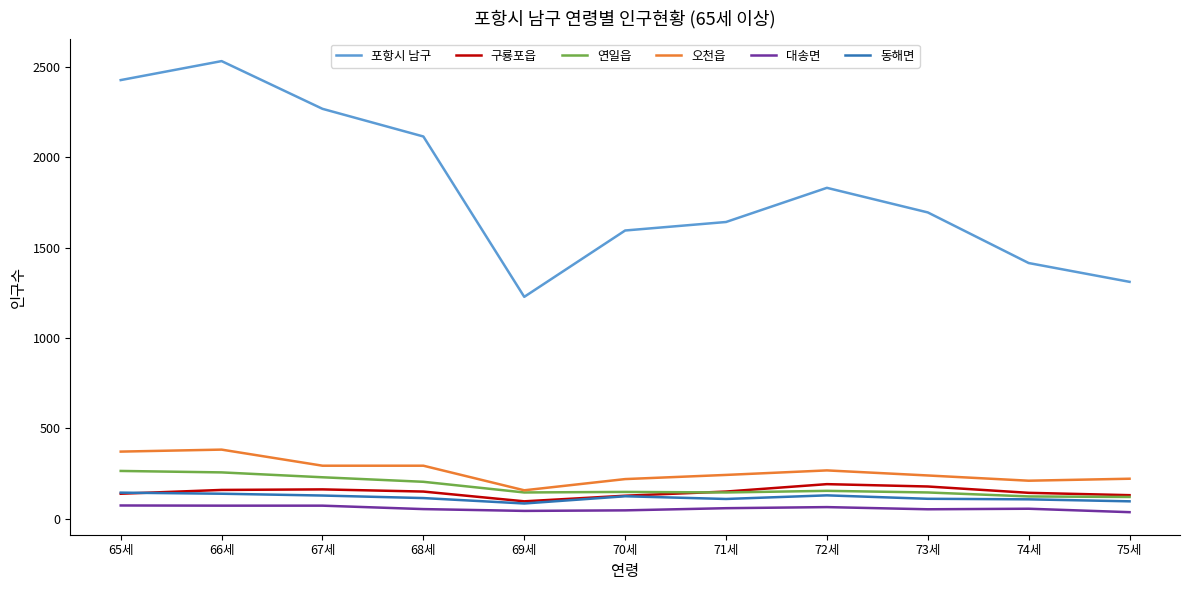

The value of 포항시 남구 at 73세 is 2766. True or false?

False